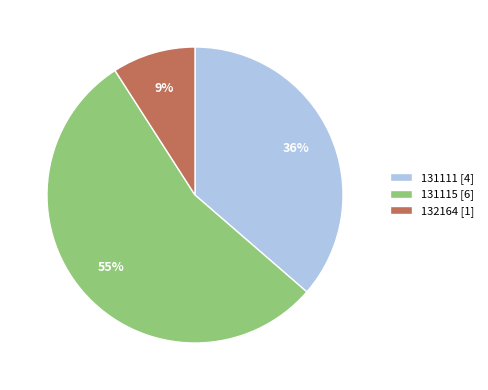

How many slices are in this pie chart?

3